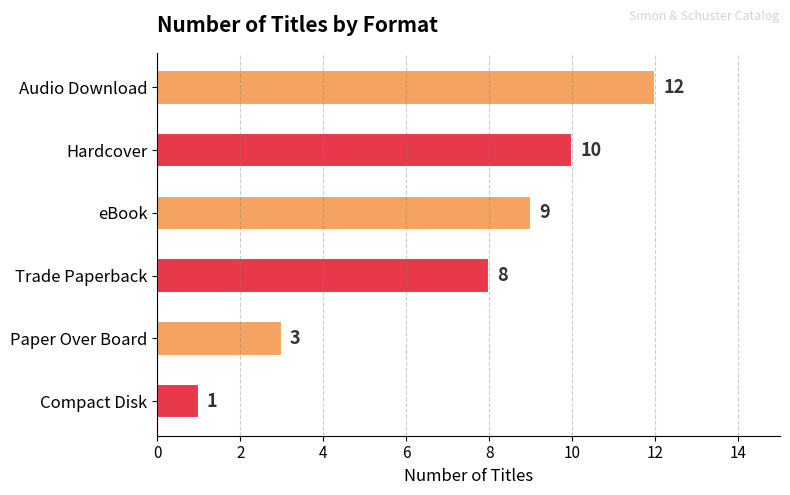

What is the maximum value shown in the chart?

12